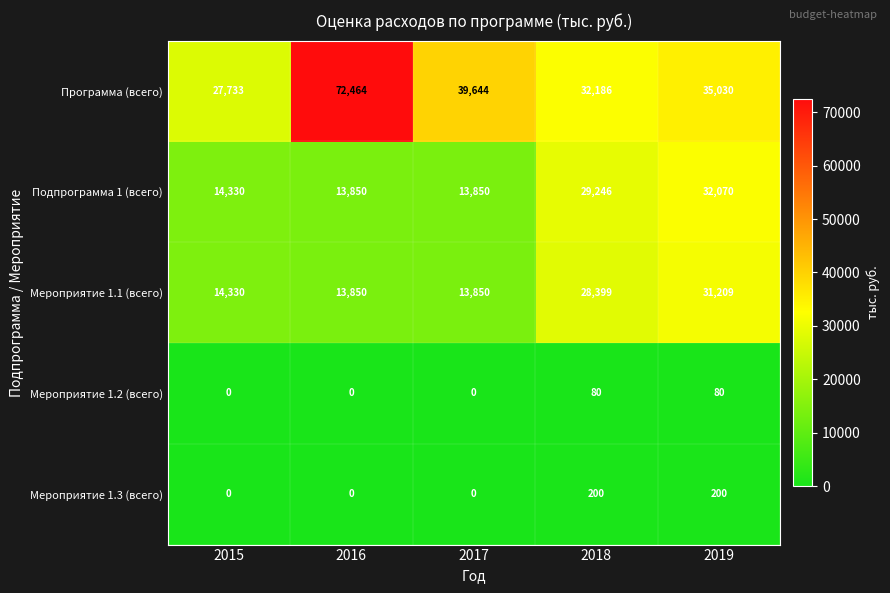

What is the average value of the Программа (всего) series?

41411